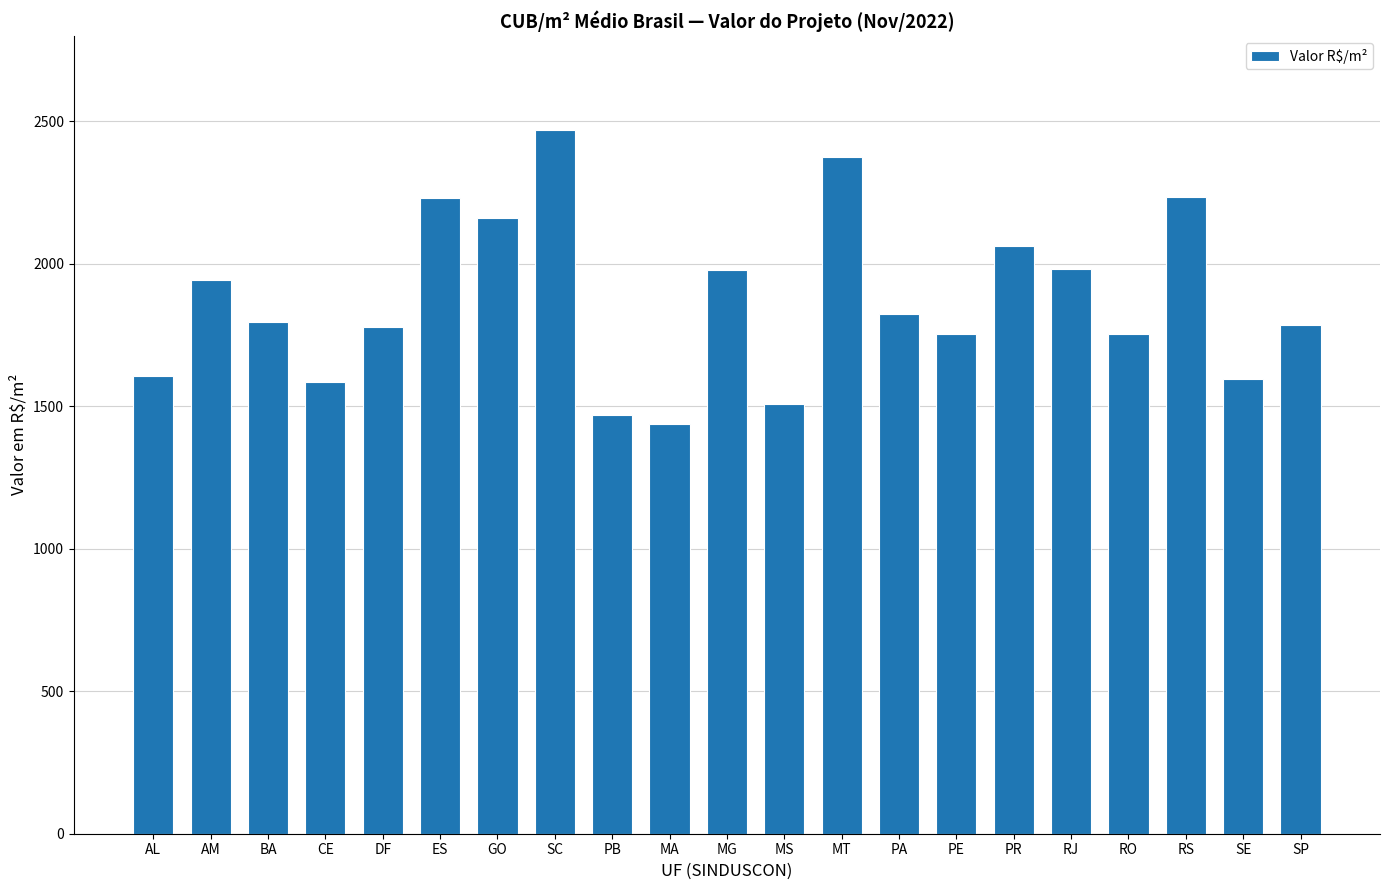

What is the approximate value at MG?

1978.2